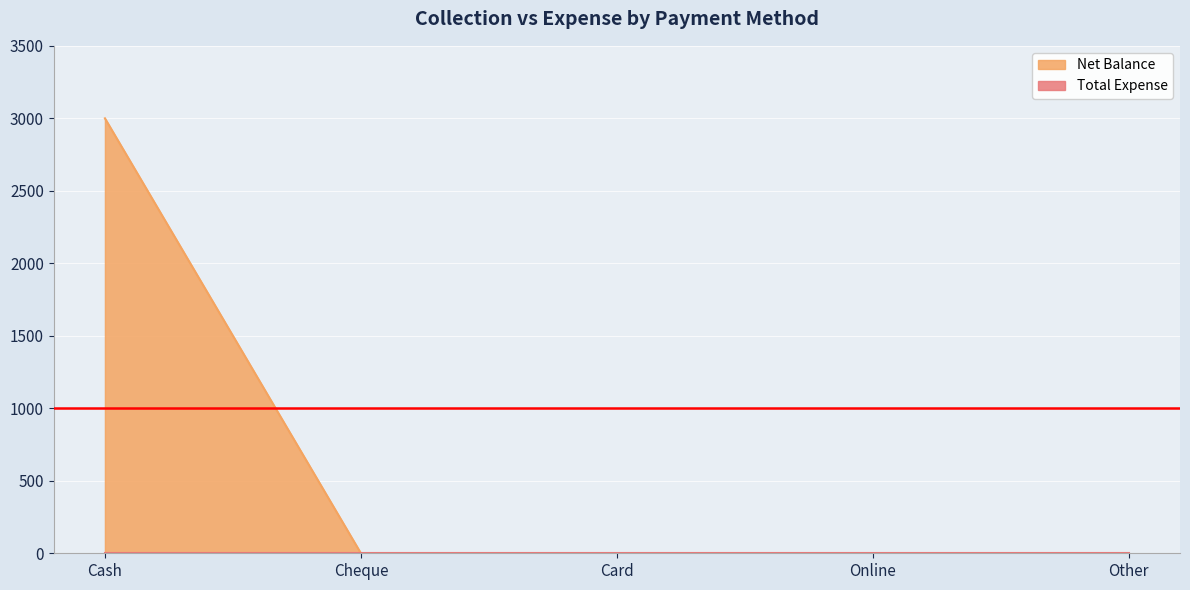

Count the number of values greater than 0.

1